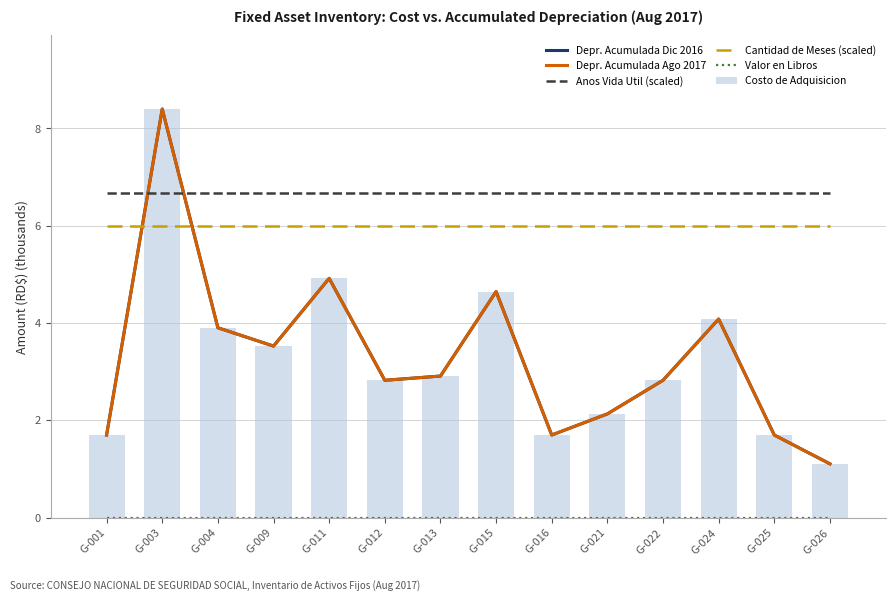

Rank the series by their maximum value, from highest to lowest.

Costo de Adquisicion, Depr. Acumulada Dic 2016, Depr. Acumulada Ago 2017, Anos Vida Util (scaled), Cantidad de Meses (scaled), Valor en Libros